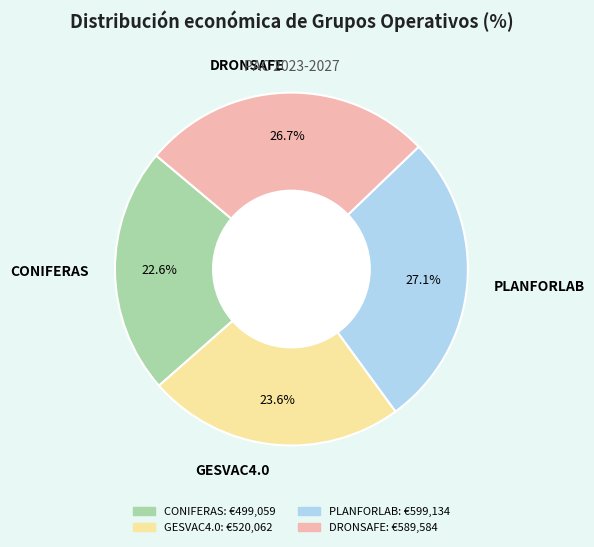

The CONIFERAS slice represents 23% of the pie. True or false?

True